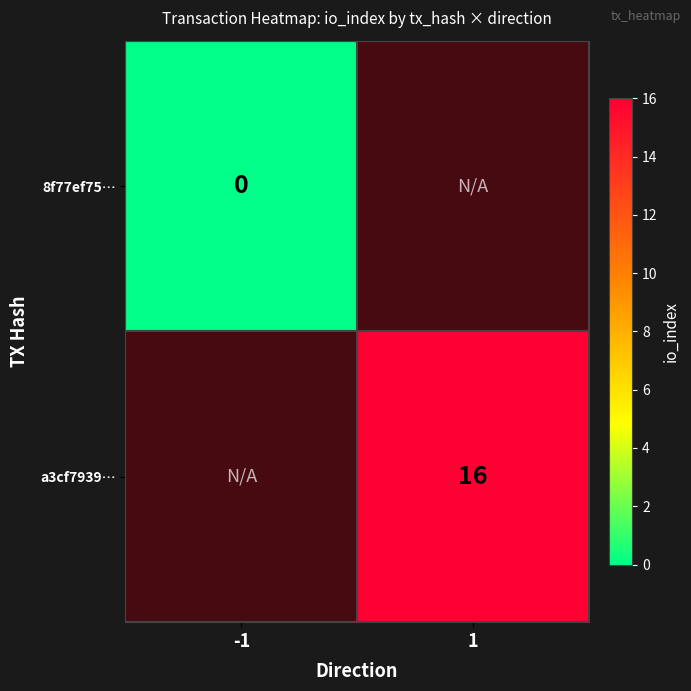

Reading right to left, transcribe all the data shown in this chart.

8f77ef757bdf1ce07df7119cc484007519878f5: 0	-1
a3cf79397eebad3c46503172cf9d7bf4f207a14: 16	1